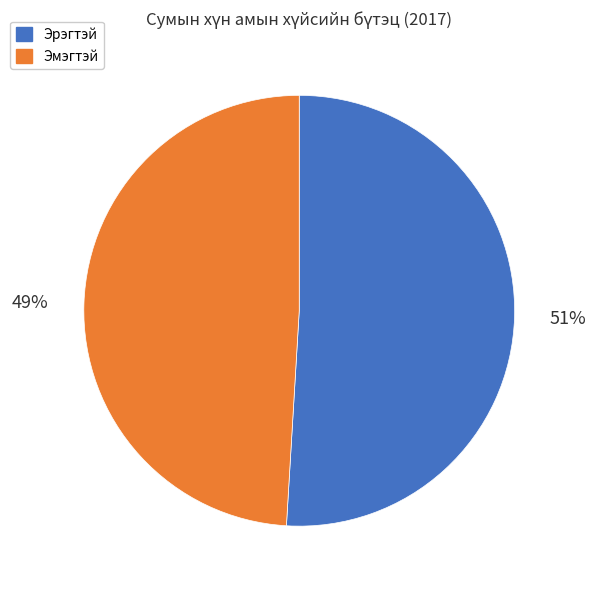

Rank the categories by value from lowest to highest.

Эмэгтэй, Эрэгтэй